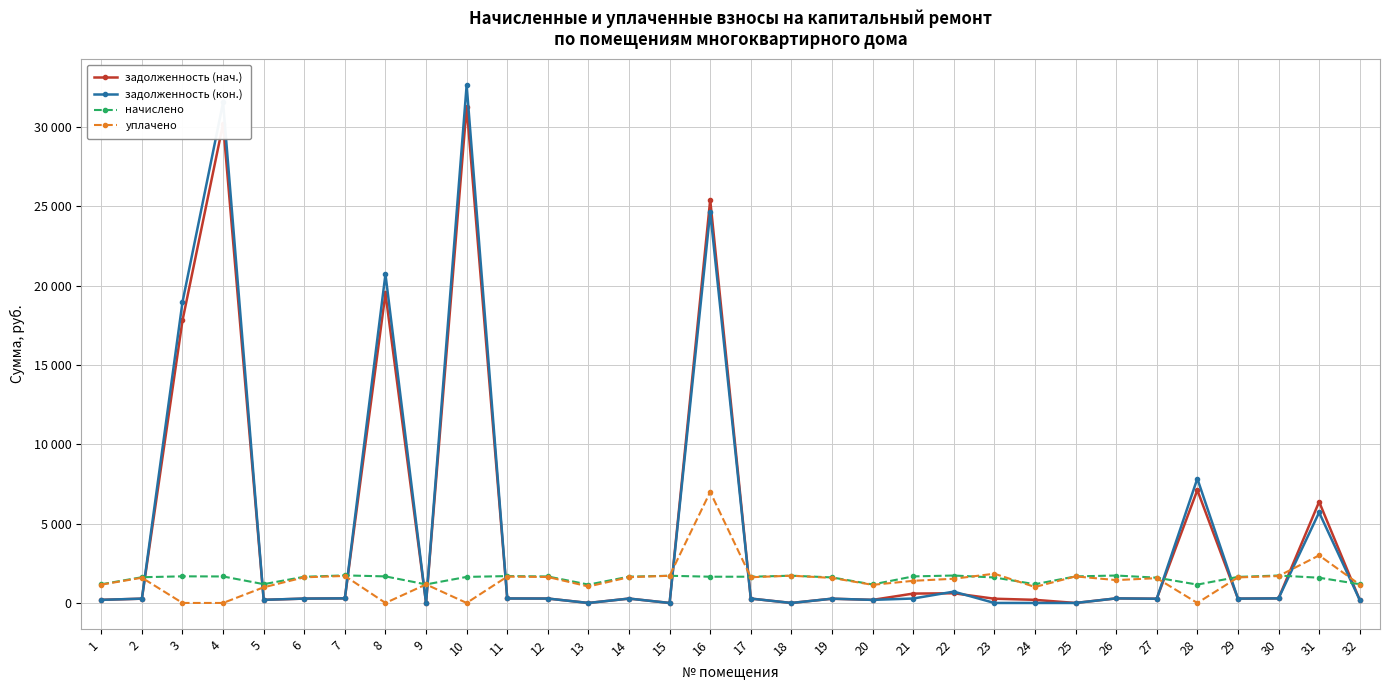

True or false: уплачено and задолженность (кон.) cross at least once.

True